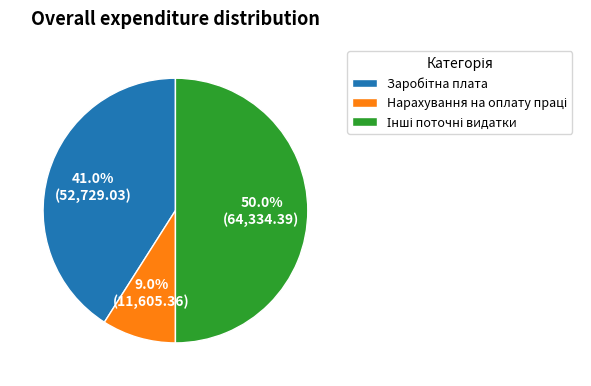

Is the sum of Нарахування на оплату праці and Заробітна плата greater than half?

No